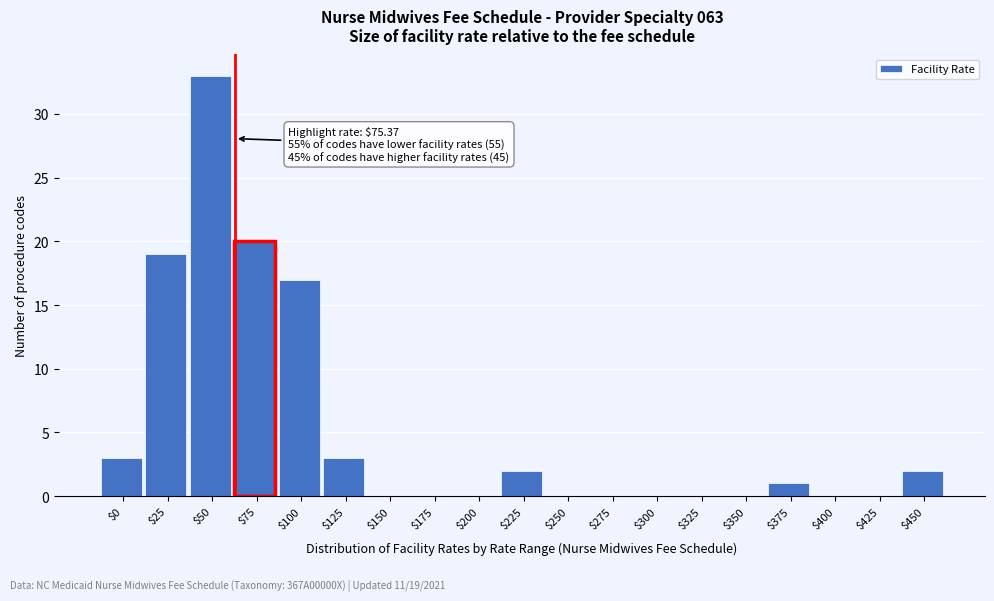

What is the sum of all values?

100